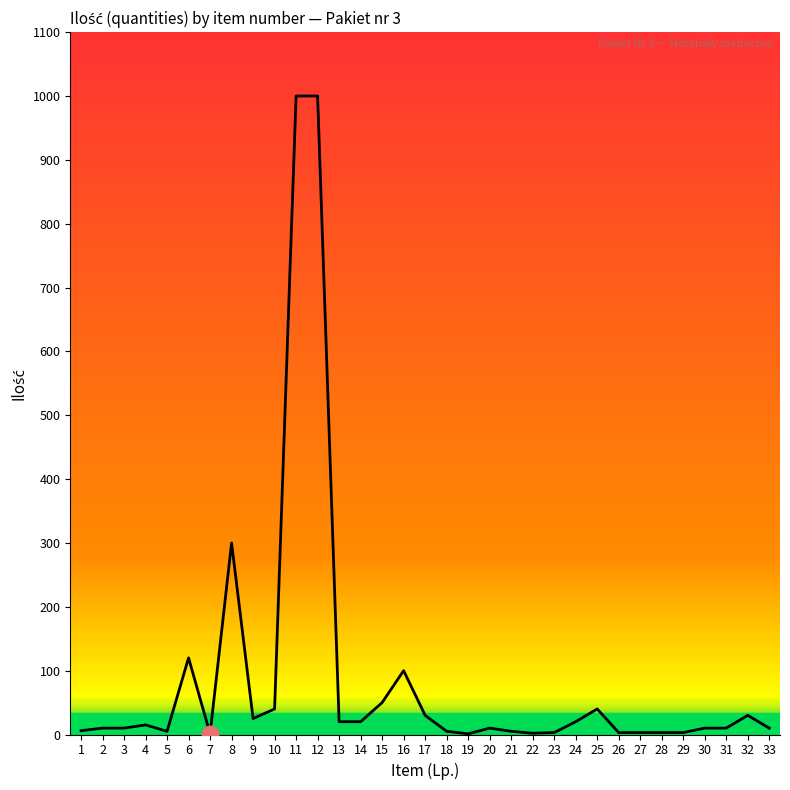

Is it true that the value at 6 is 120?

True